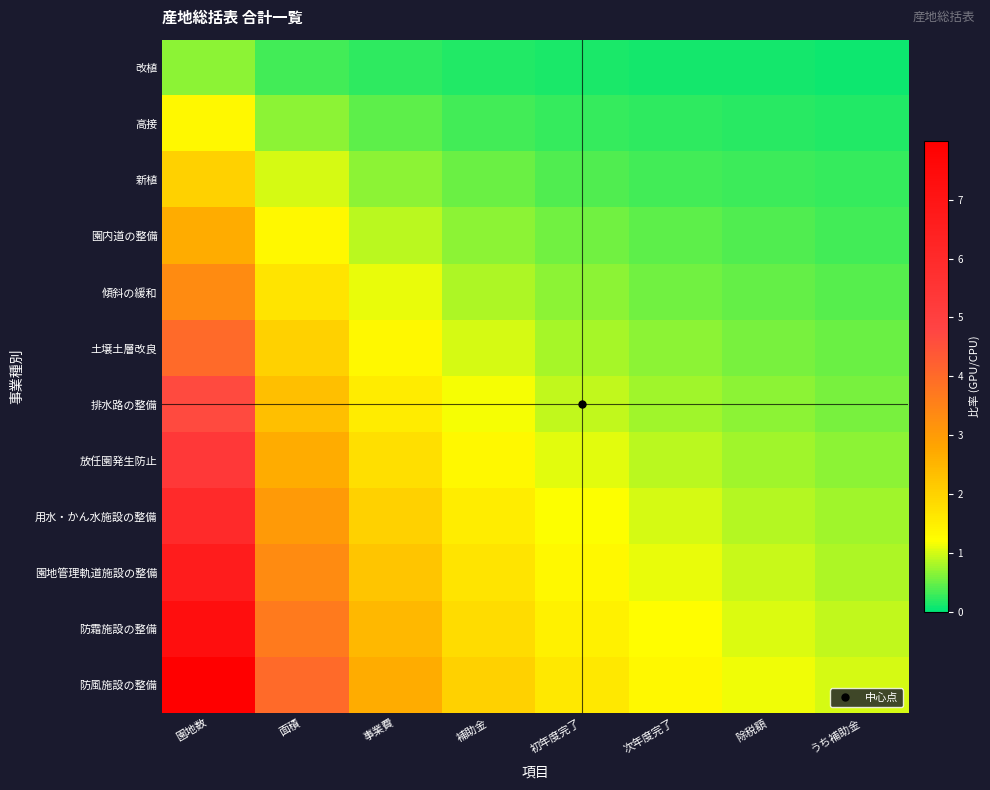

At うち補助金, list the series in order from smallest to largest.

改植, 高接, 新植, 園内道の整備, 傾斜の緩和, 土壌土層改良, 排水路の整備, 放任園発生防止, 用水・かん水施設の整備, 園地管理軌道施設の整備, 防霜施設の整備, 防風施設の整備